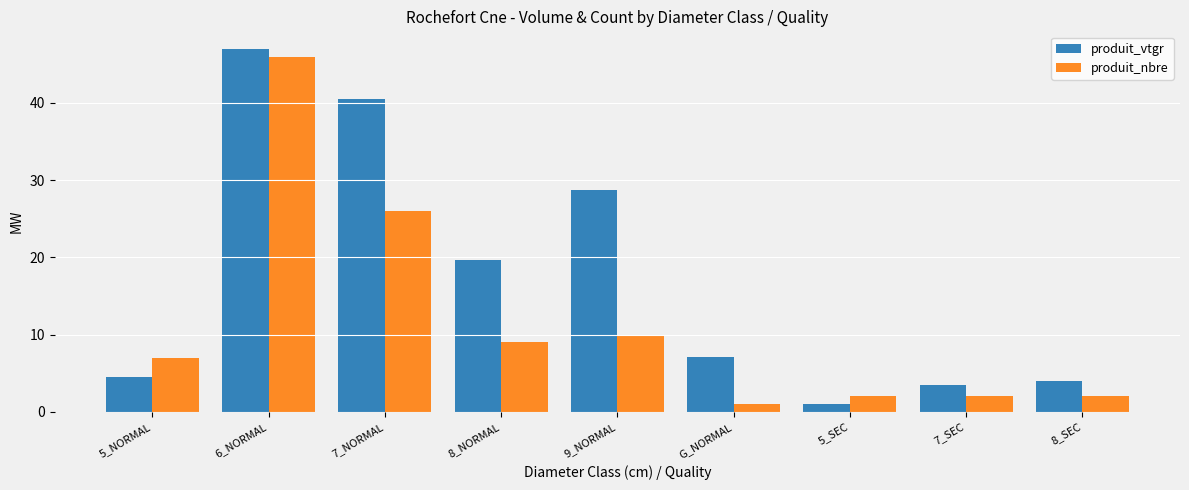

Which category has the highest value in the produit_vtgr series?

6_NORMAL